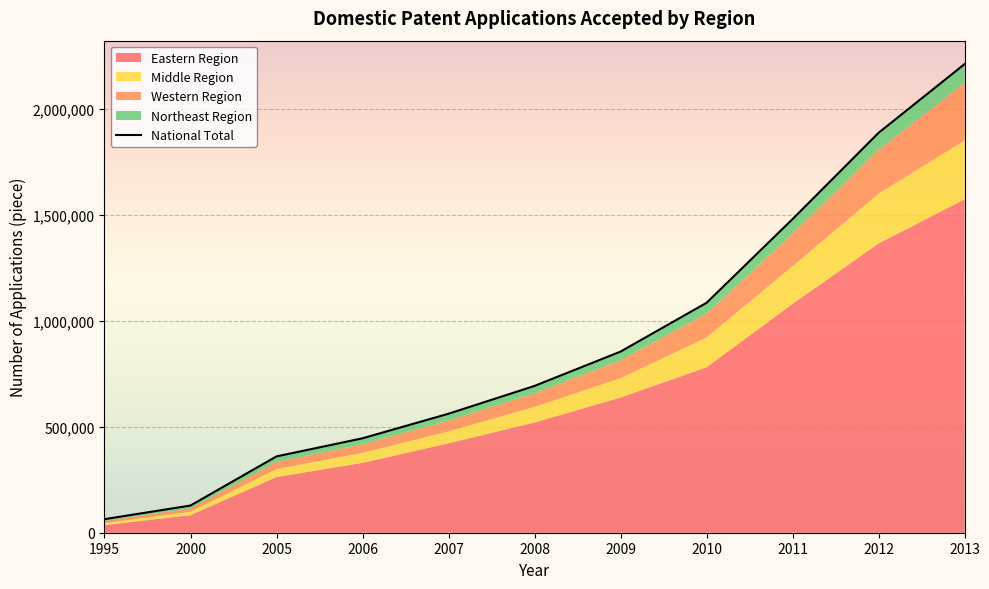

True or false: the data shows 1269322 at 2009.

False